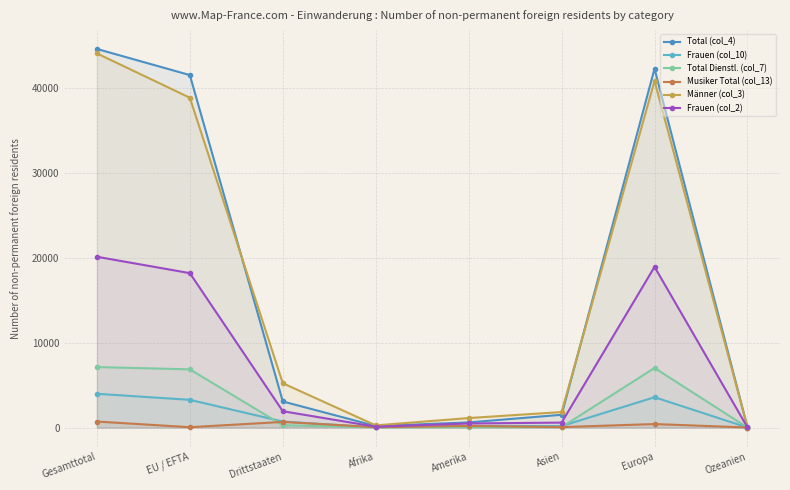

Count the number of categories in the chart.

8